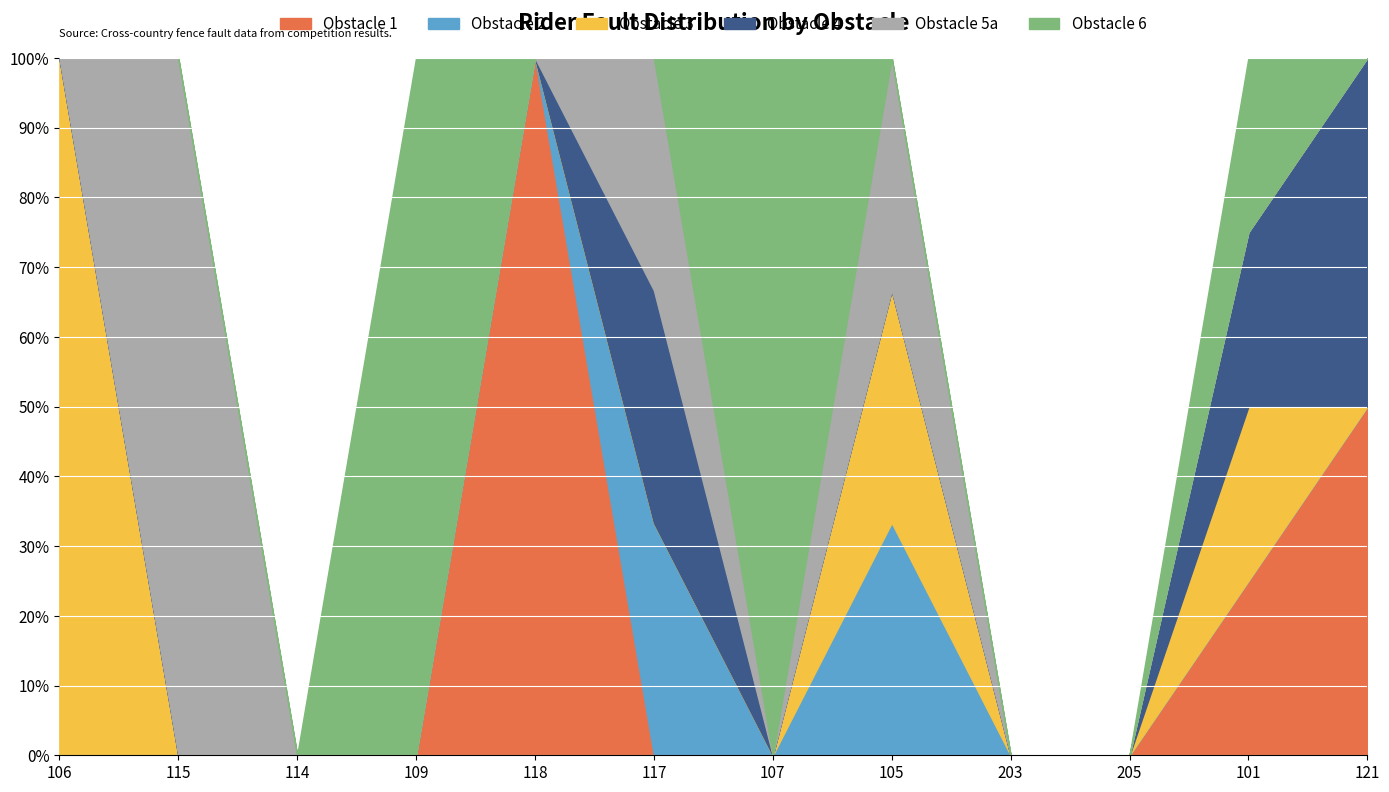

How many series are shown in this chart?

6